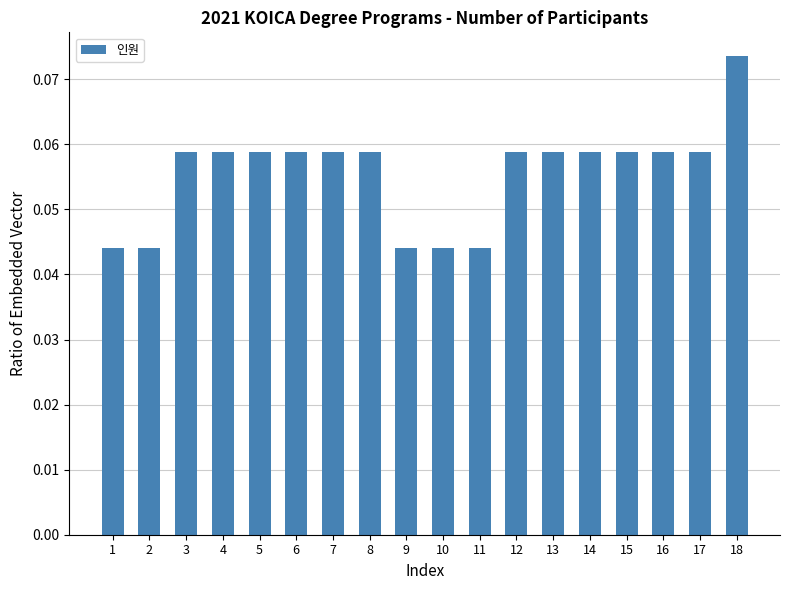

How many values are between 0 and 1?

18